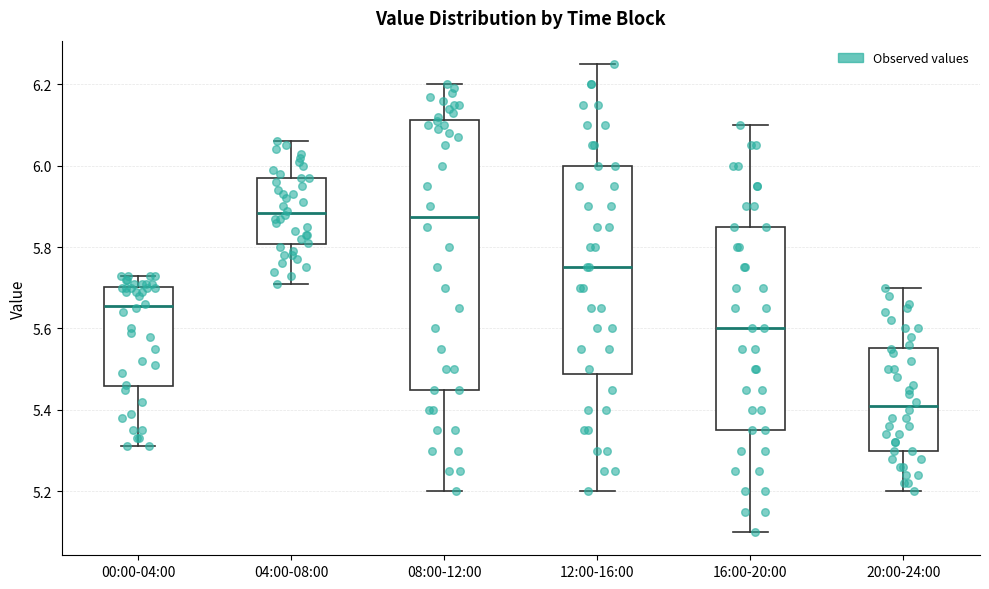

Which box's median line is the lowest?

20:00-24:00